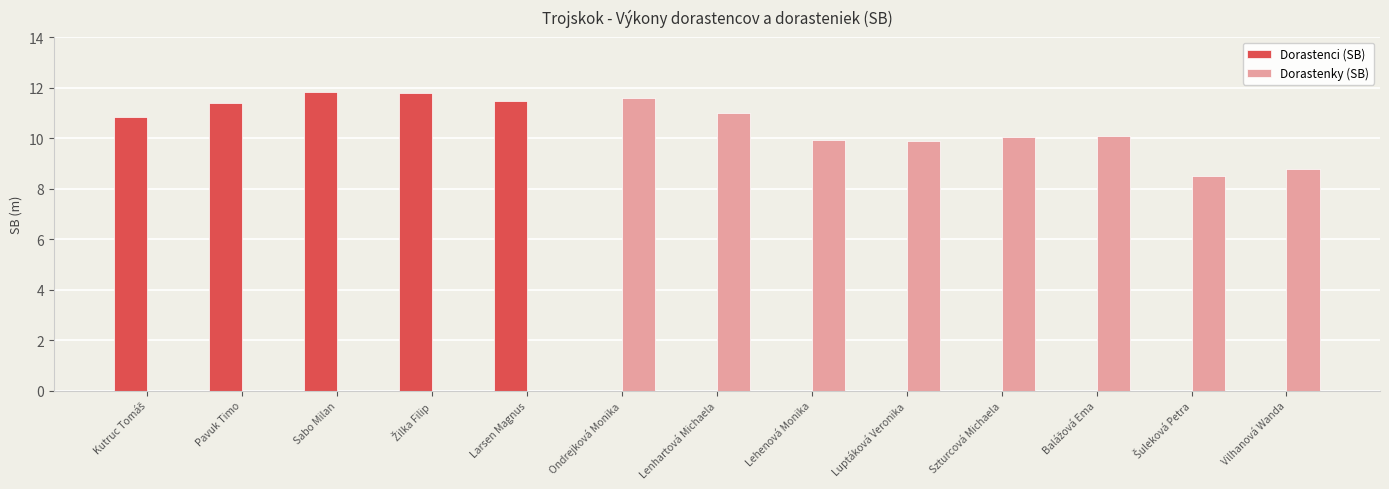

What is the total value across all series at Szturcová Michaela?

10.1